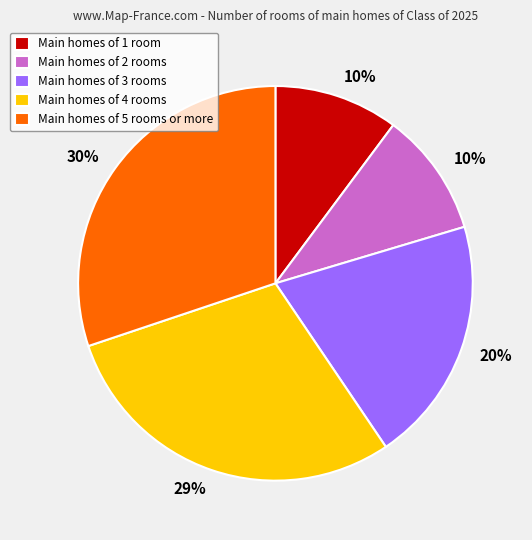

Does Main homes of 5 rooms or more represent more than half of the total?

No